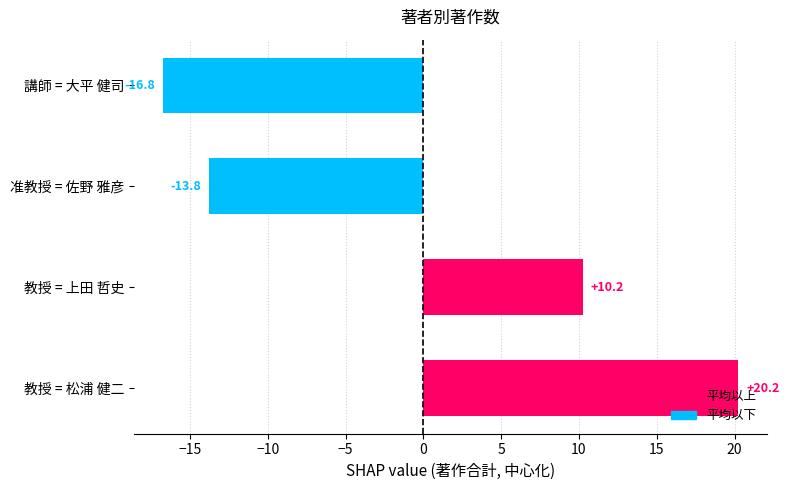

How many bars are there in total?

4